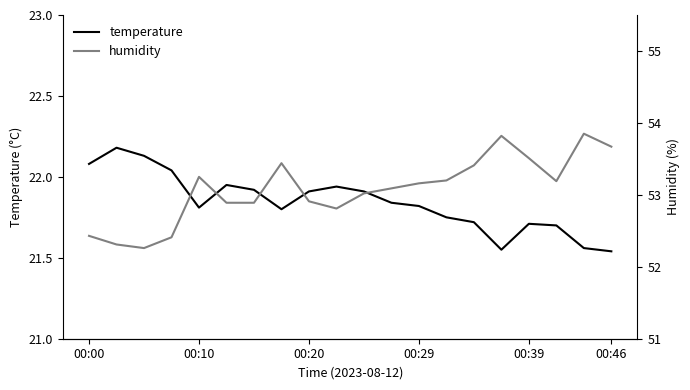

Reading left to right, what are all the values shown in this chart?

temperature: 22.1	22.2	22.1	22.0	21.8	21.9	21.9	21.8	21.9	21.9	21.9	21.8	21.8	21.8	21.7	21.6	21.7	21.7	21.6	21.5
humidity: 52.4	52.3	52.3	52.4	53.2	52.9	52.9	53.4	52.9	52.8	53.0	53.1	53.2	53.2	53.4	53.8	53.5	53.2	53.9	53.7